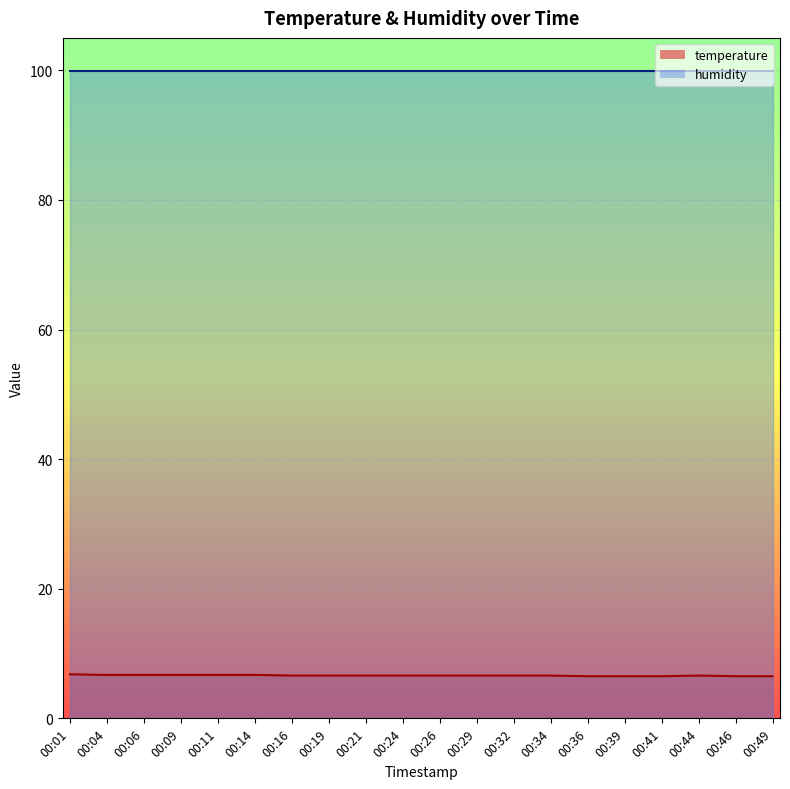

What is the ratio of the value at 00:21 to the value at 00:26?

1.0